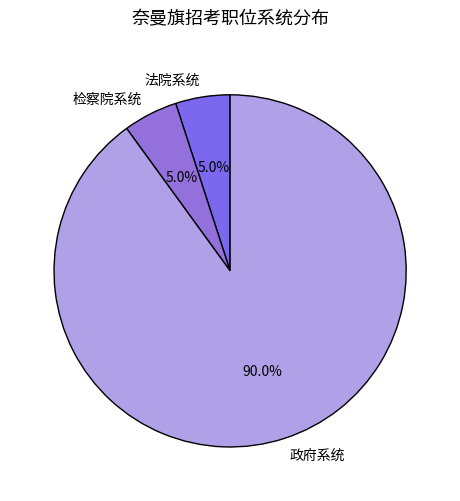

Is 政府系统 the majority of the pie?

Yes